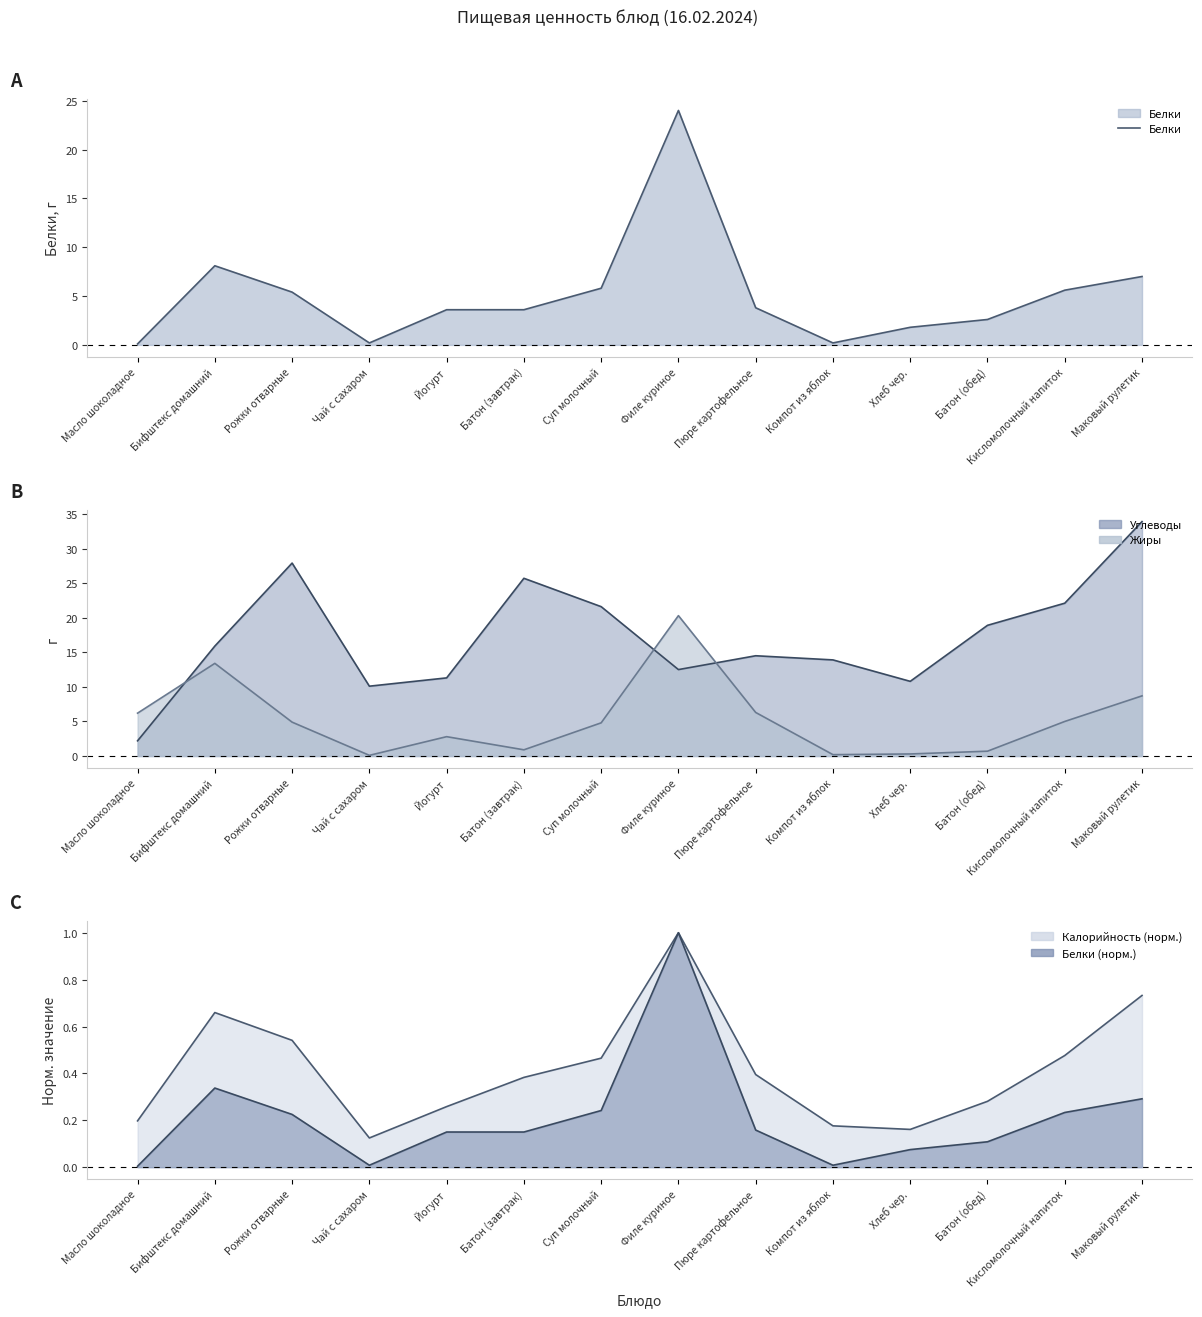

How many data points are less than 3?

5